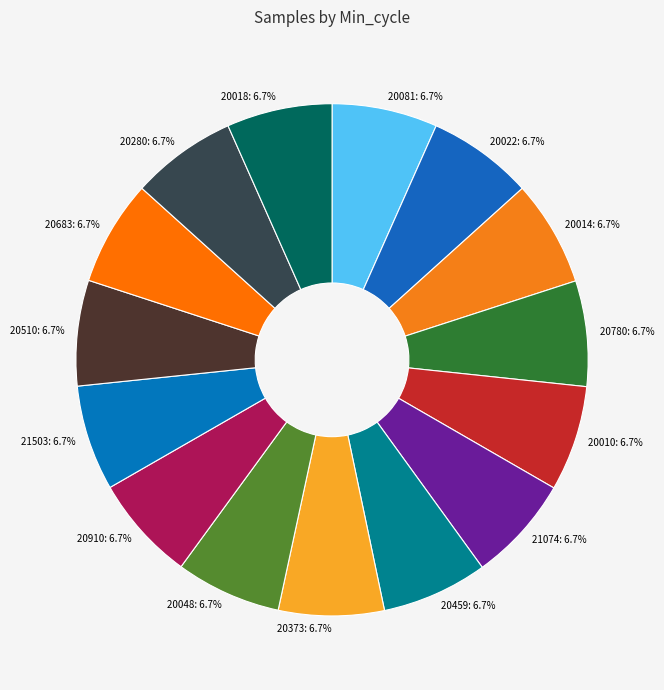

Combined, what portion of the pie is 20780 and 20081?

13.3%